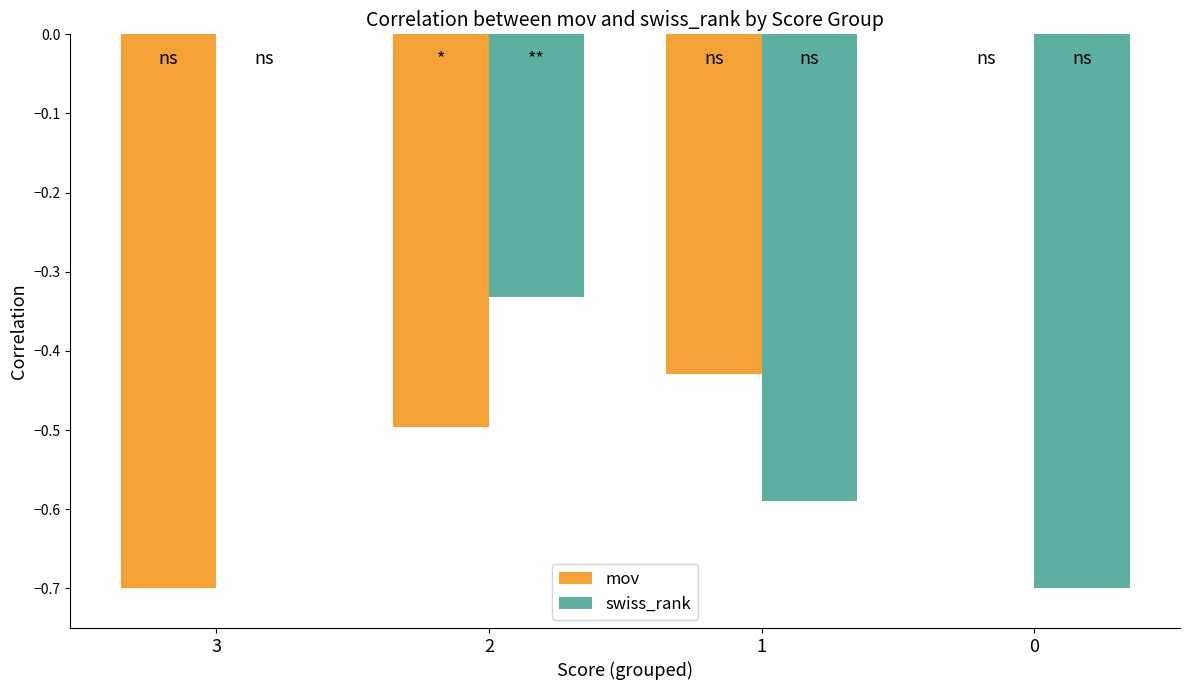

At which label does swiss_rank reach its peak?

3